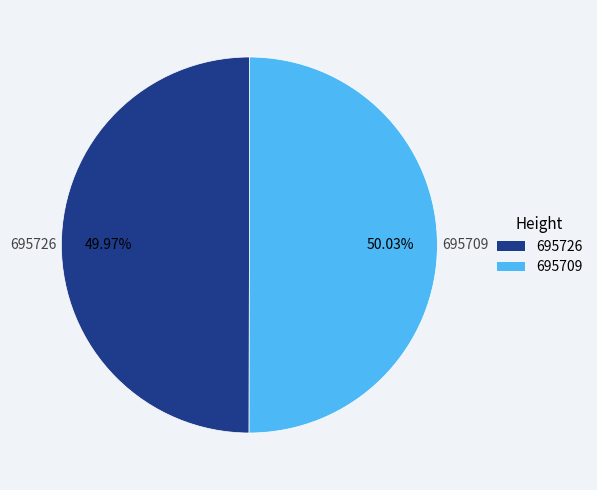

Approximately how many times larger is the value at 695726 compared to 695709?

1.0